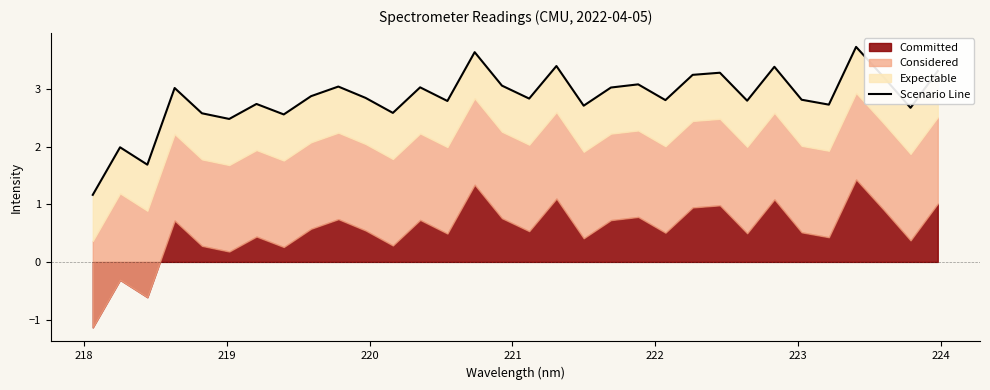

What is the value of the 19th point from the left?

2.7